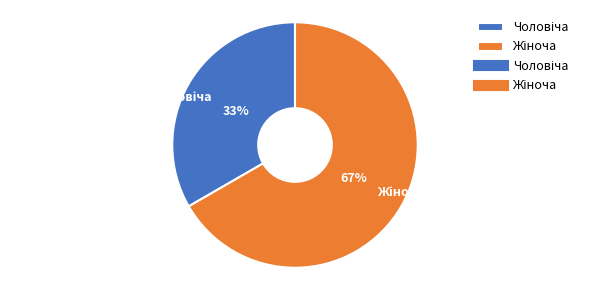

To the nearest percent, what is the average slice percentage?

50%